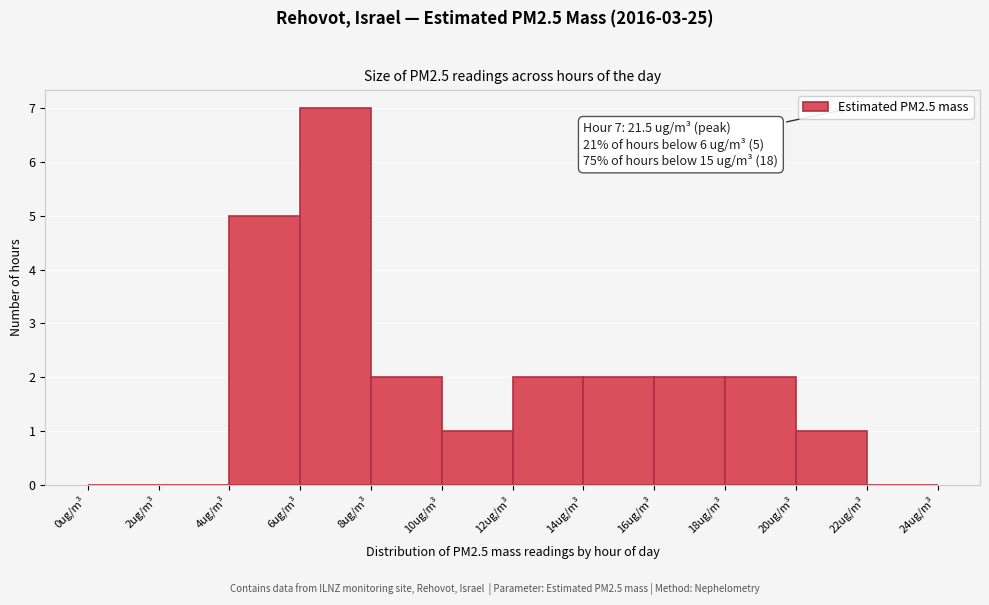

Over which range of the x-axis is the bar tallest?

6 to 8